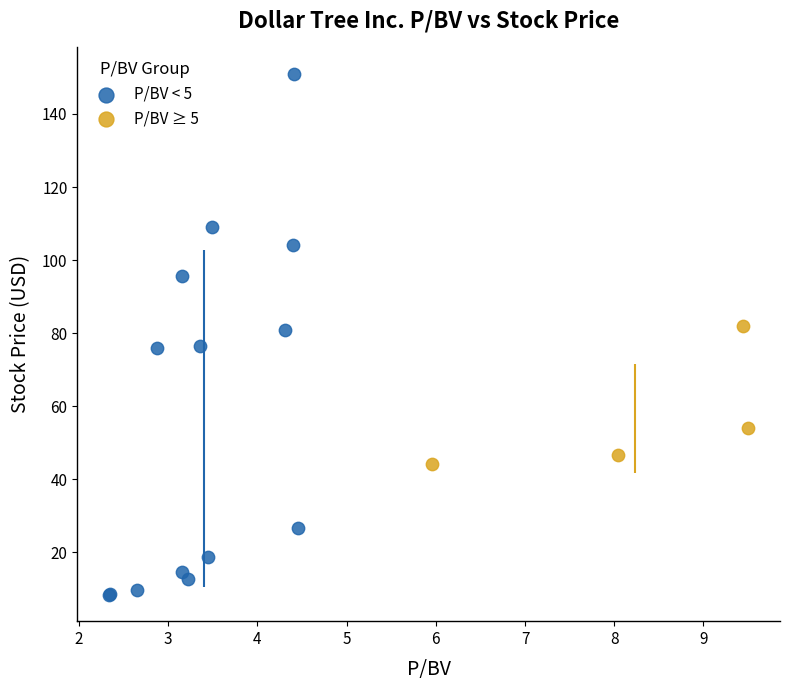

Which series contains the lowest Y value?

P/BV < 5